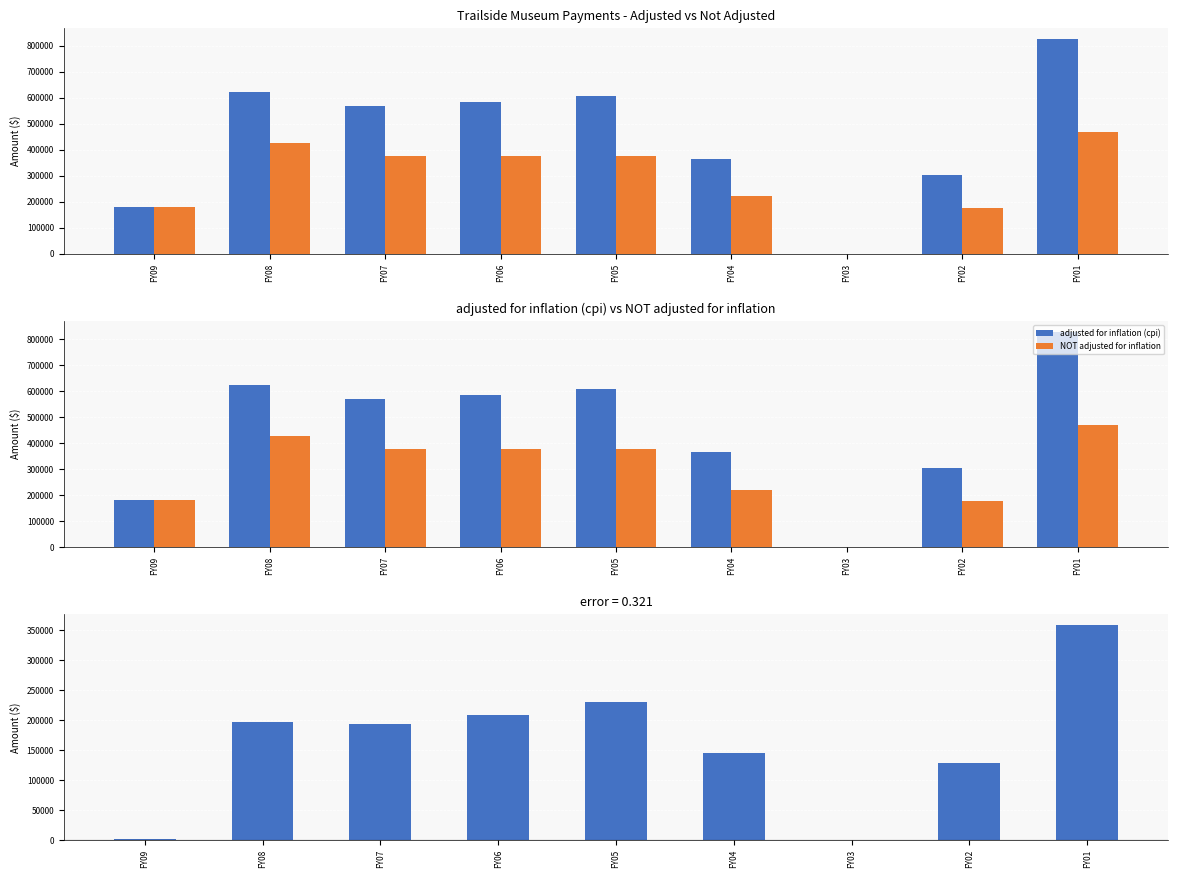

Reading left to right, list all the values displayed in this chart.

adjusted for inflation (cpi): FY09=180621	FY08=621187	FY07=568439	FY06=583212	FY05=605244	FY04=365329	FY03=0	FY02=303901	FY01=826227
NOT adjusted for inflation: FY09=179125	FY08=425000	FY07=375000	FY06=375000	FY05=375000	FY04=219750	FY03=0	FY02=175000	FY01=467500
difference (adj - not adj): FY09=1496	FY08=196187	FY07=193439	FY06=208212	FY05=230244	FY04=145579	FY03=0	FY02=128901	FY01=358727